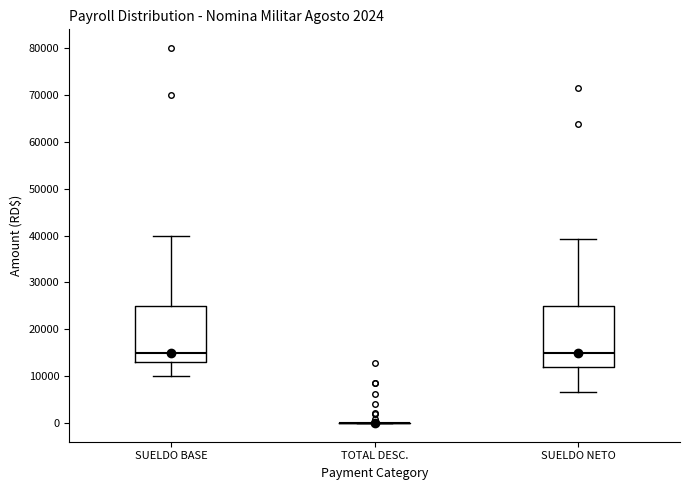

Comparing the boxes themselves (not the whiskers), which one is the tallest?

SUELDO NETO